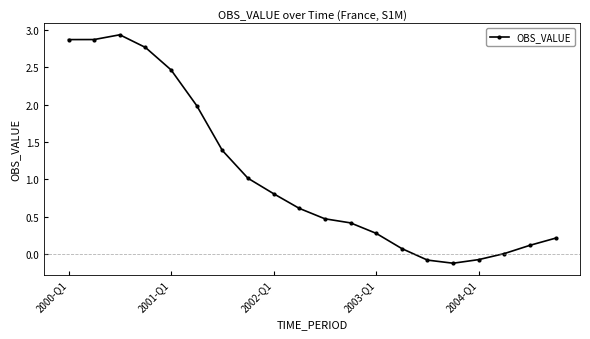

What is the difference between the maximum and minimum values?

3.1